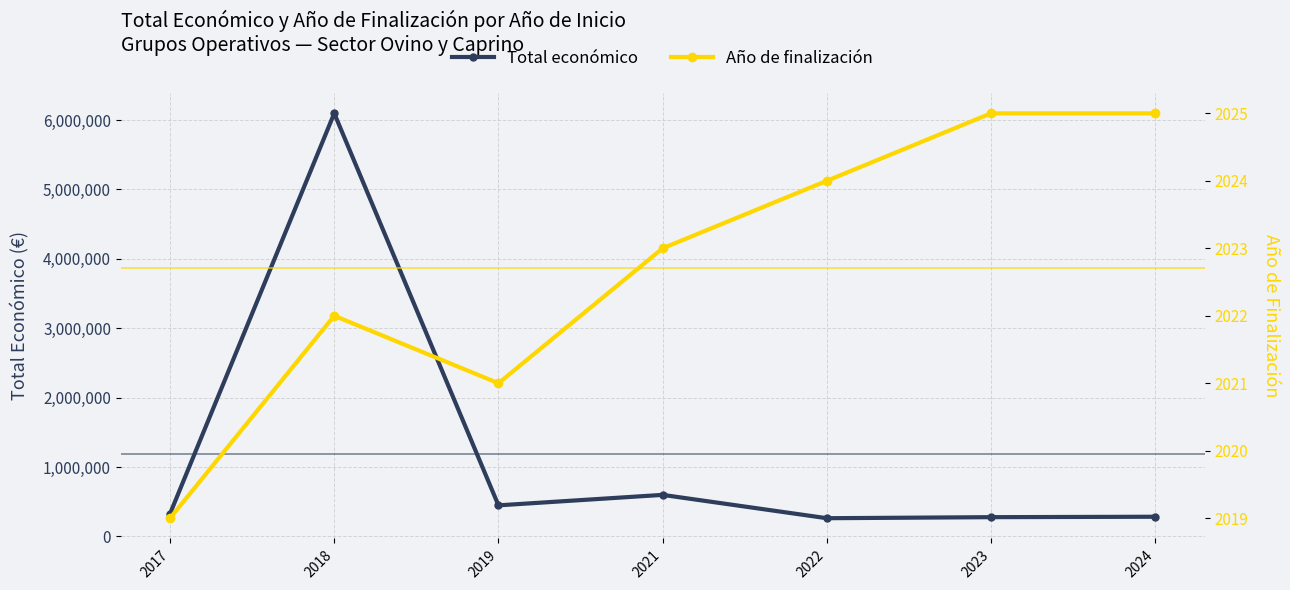

True or false: Año de finalización and Total económico cross at least once.

False